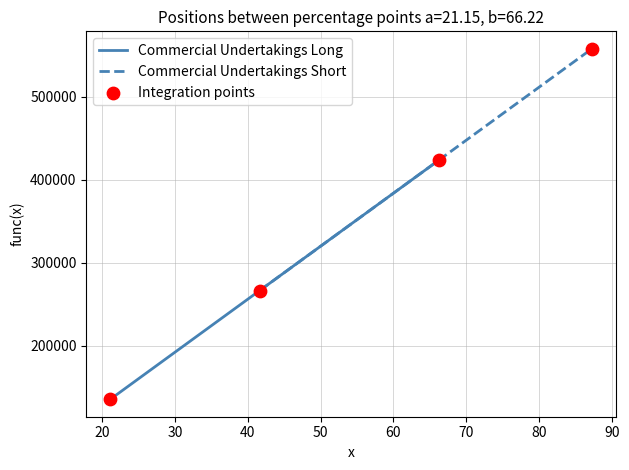

Which series reaches the maximum Y coordinate?

Commercial Undertakings Short